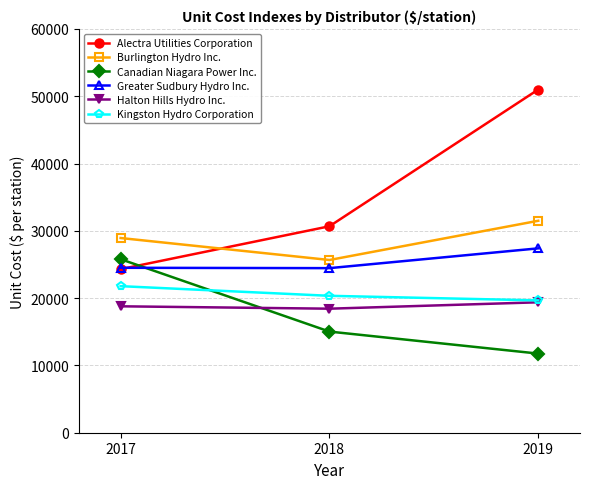

Which series has the largest total across all categories?

Alectra Utilities Corporation